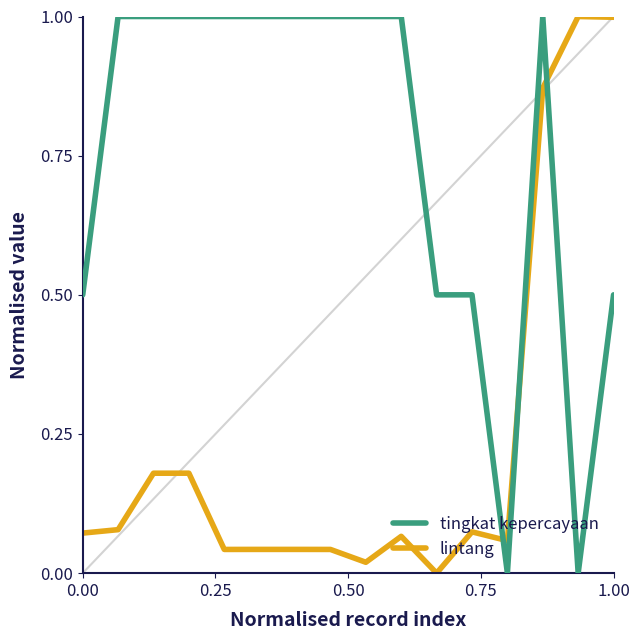

What is the difference between the maximum and minimum values in the lintang series?

1.0